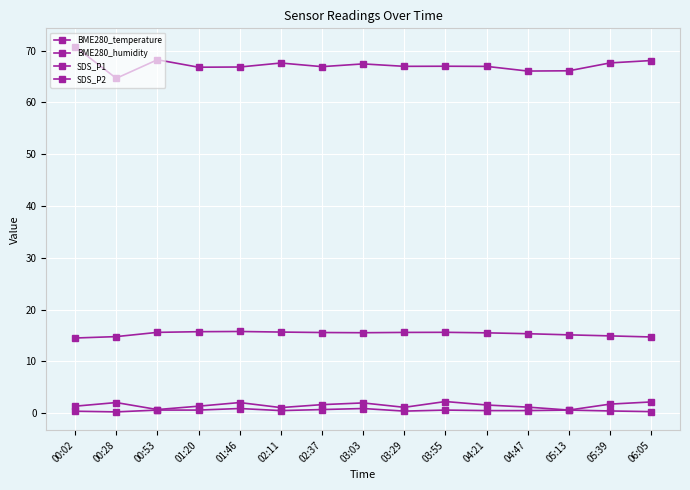

How many lines are shown in the chart?

4